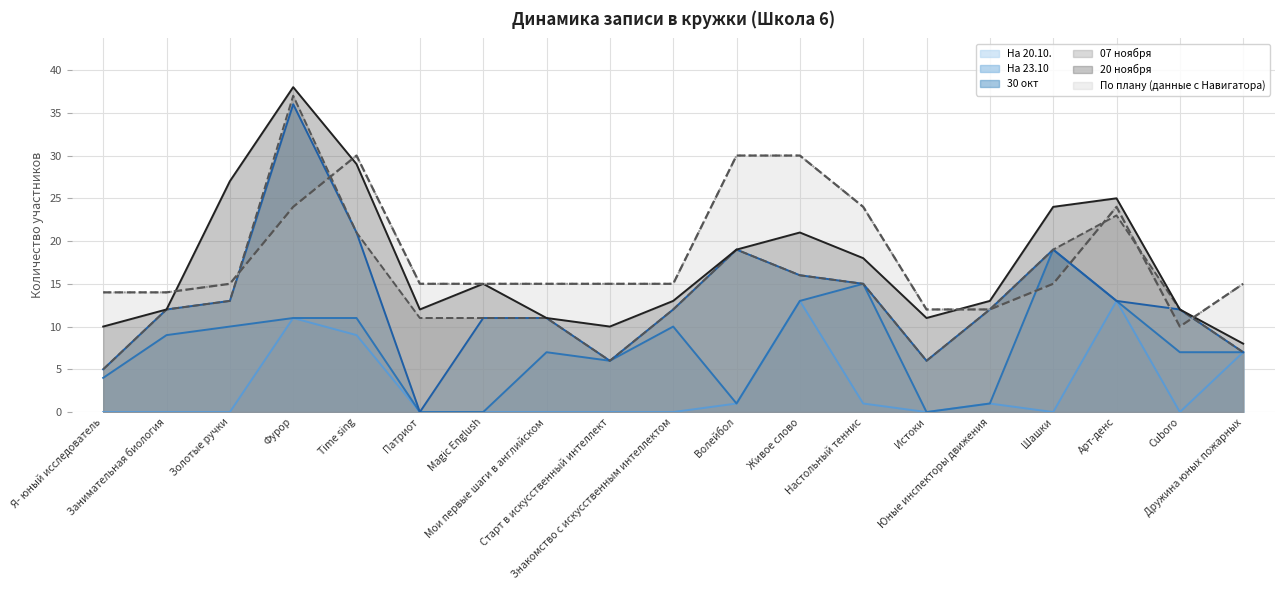

The value at Я- юный исследователь is 14. True or false?

True